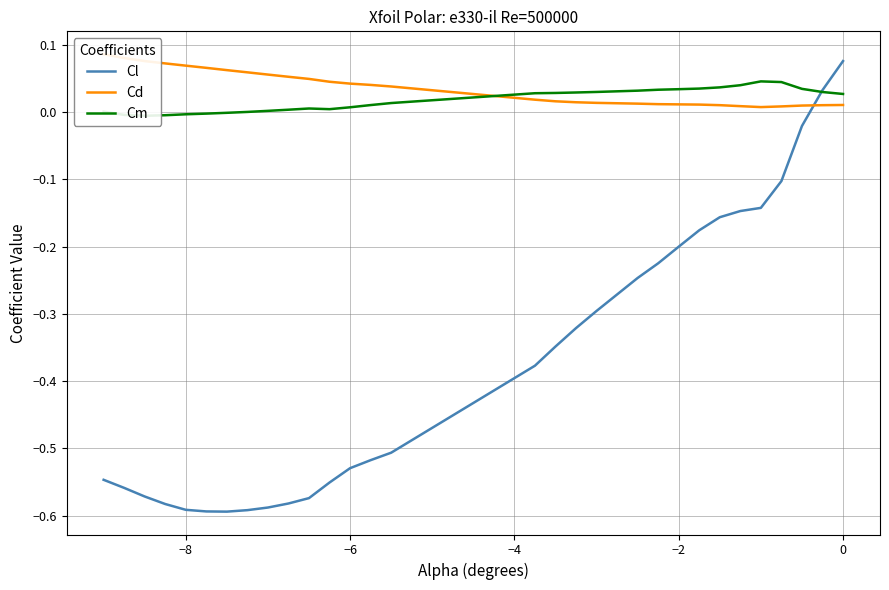

What is the highest value of the Cd series?

0.1